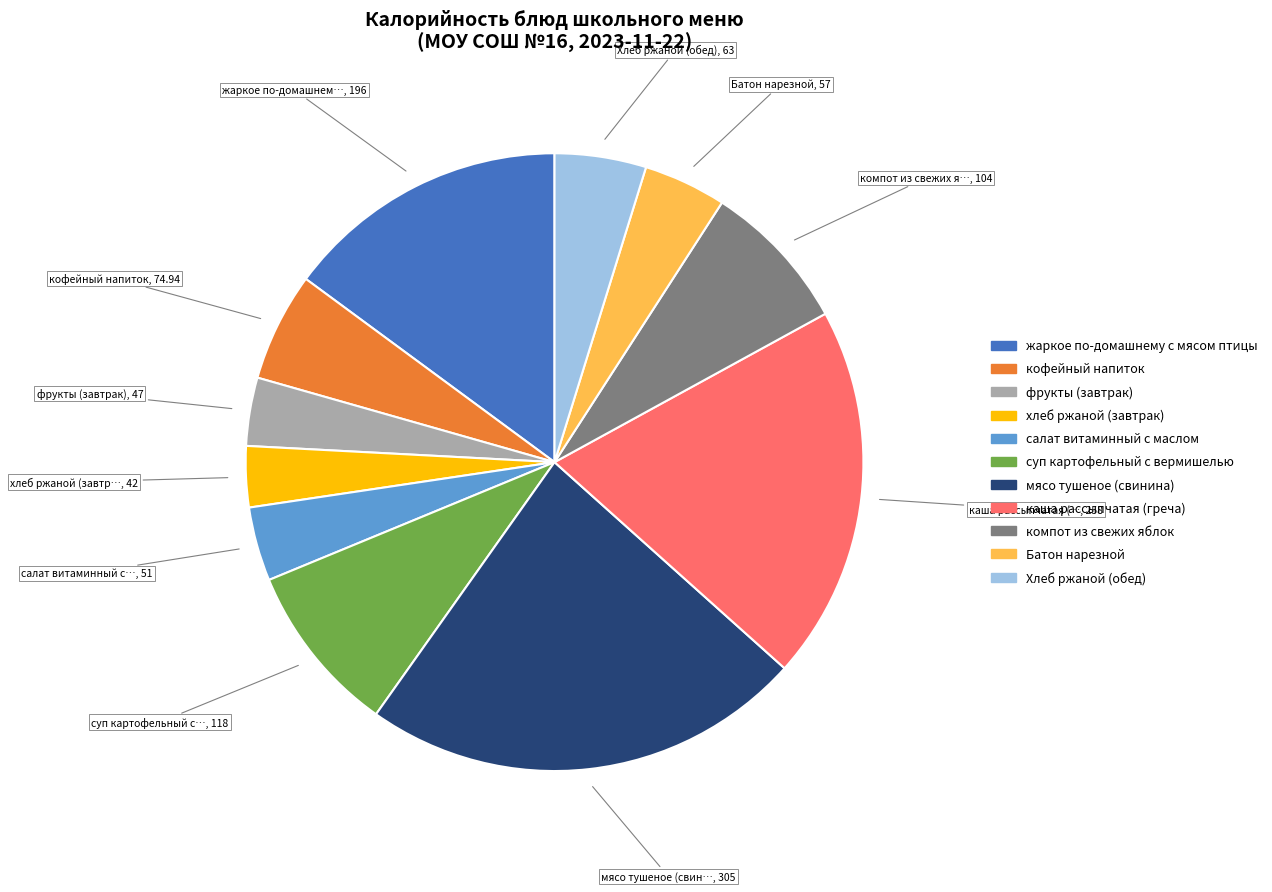

Is there any slice that represents more than half of the pie?

No